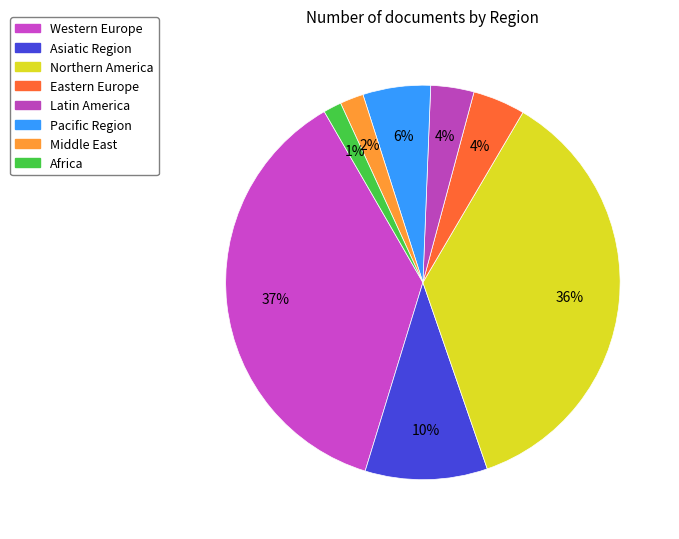

The Africa slice represents 1% of the pie. True or false?

False